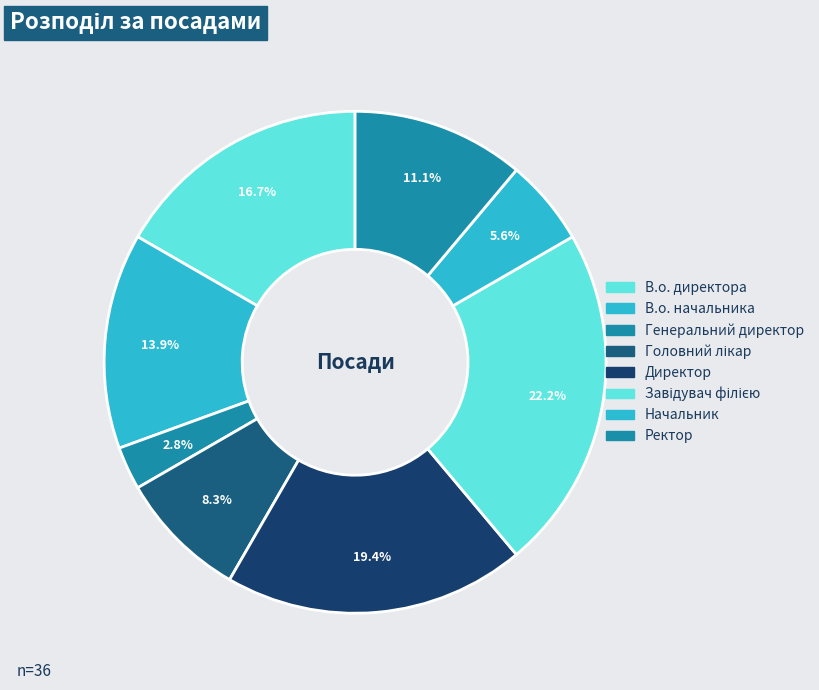

Is there any slice that represents more than half of the pie?

No